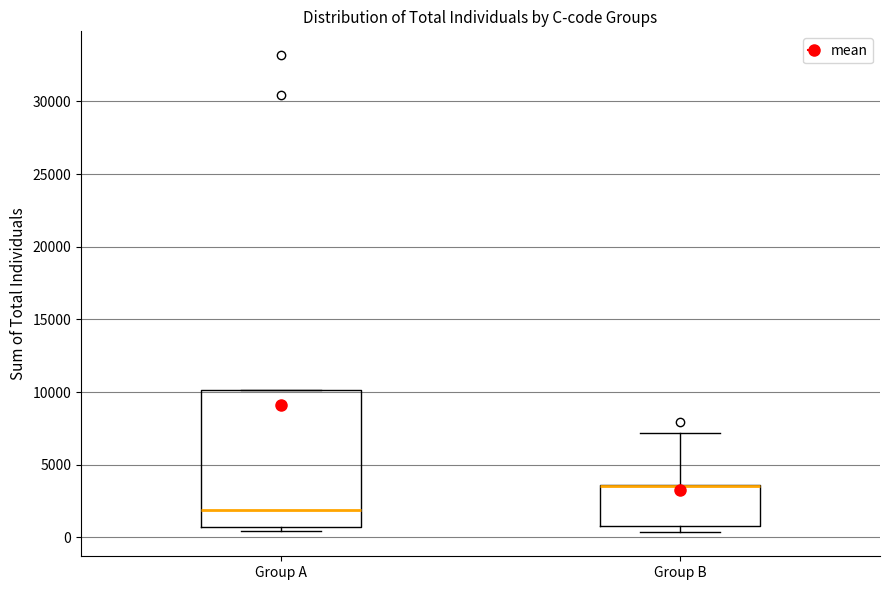

Where is the lower edge of the box for Group B on the y-axis? The values are not printed on the chart, so give them approximately, as read against the axis.

1000